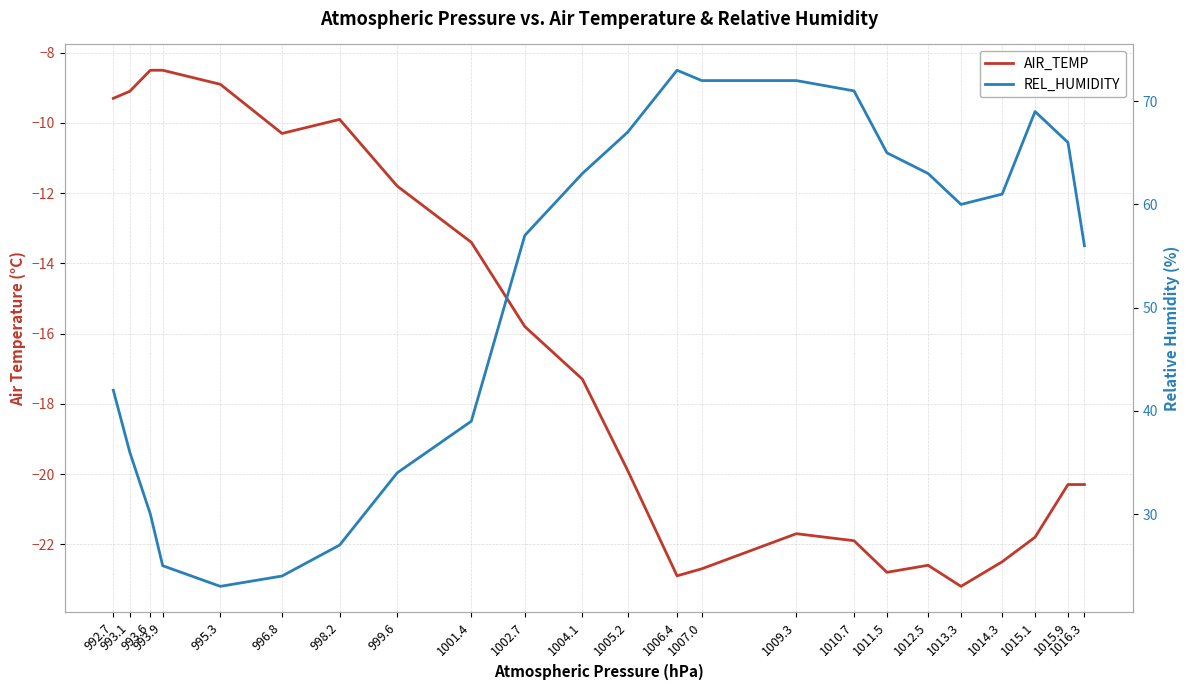

True or false: REL_HUMIDITY and AIR_TEMP cross at least once.

False